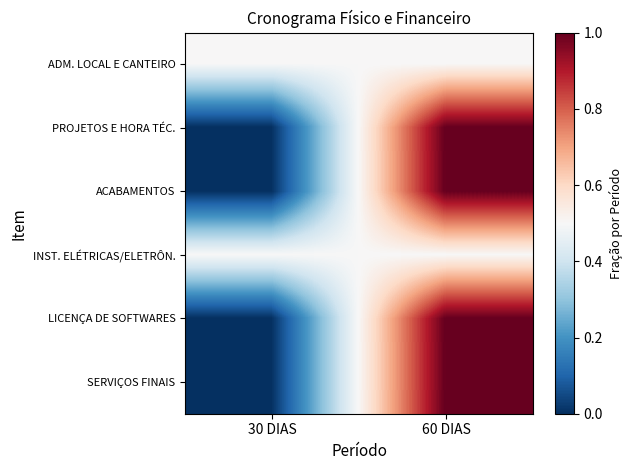

Which series has the widest spread of values?

PROJETOS E HORA TÉC.